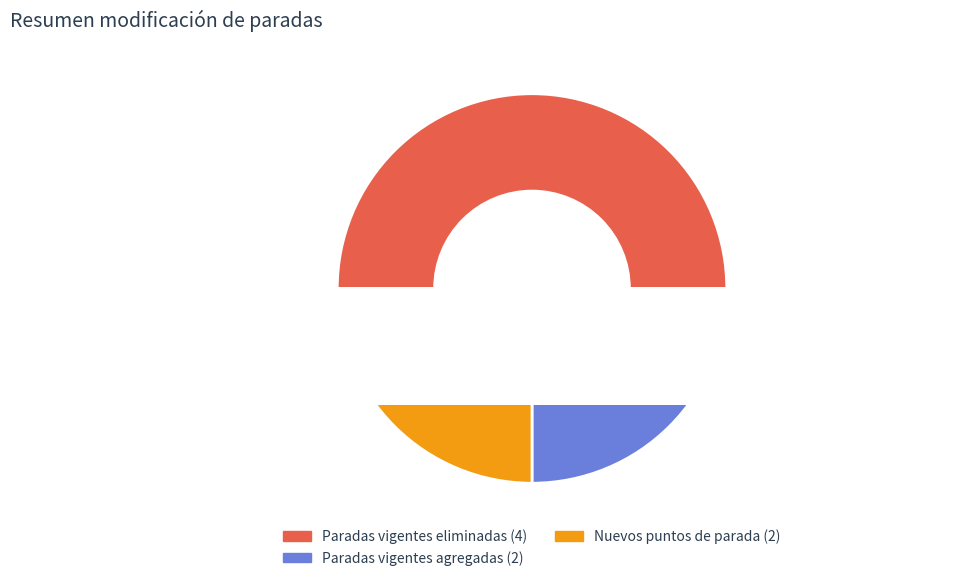

What is the ratio of the value at Paradas vigentes agregadas to the value at Paradas vigentes eliminadas?

0.5